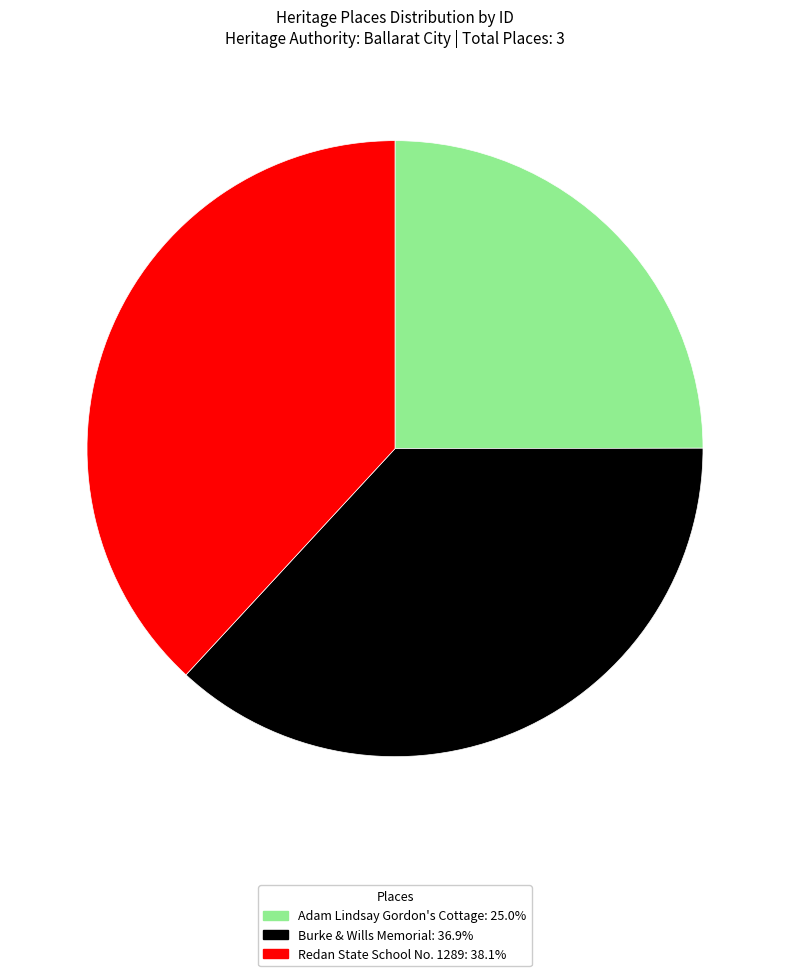

What is the ratio of the value at Redan State School No. 1289: 38.1% to the value at Burke & Wills Memorial: 36.9%?

1.0